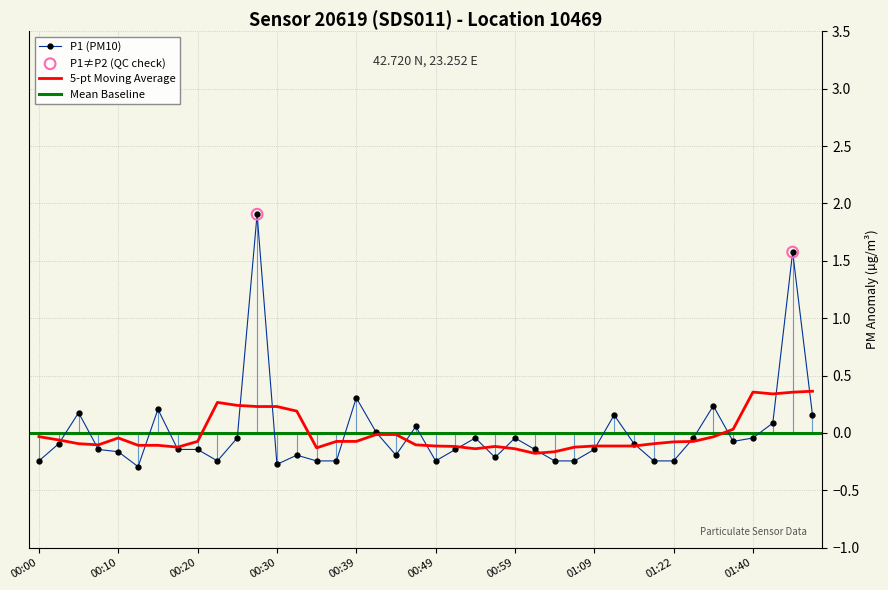

Between 00:47 and 00:54, which is larger?

00:47